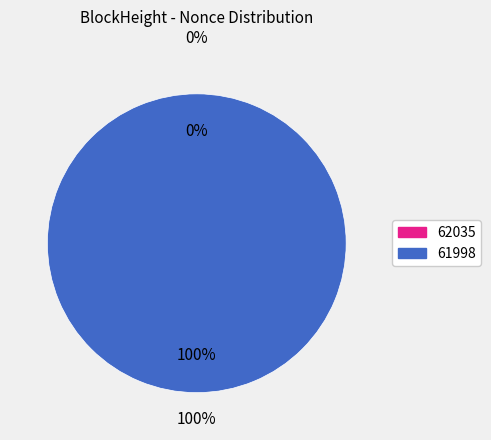

Which has a higher value, 61998 or 62035?

61998